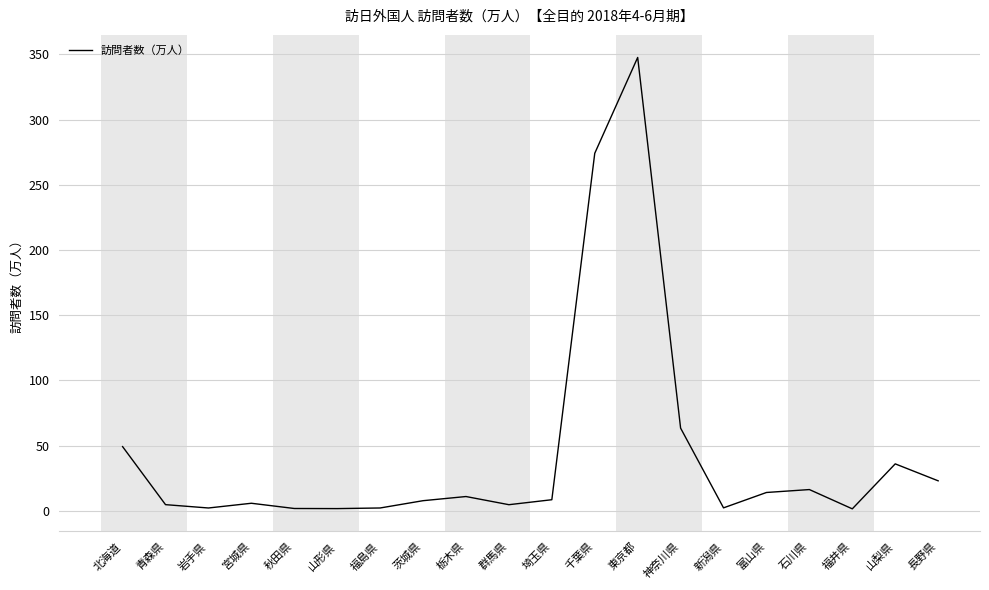

At which label is the value closest to 174?

千葉県